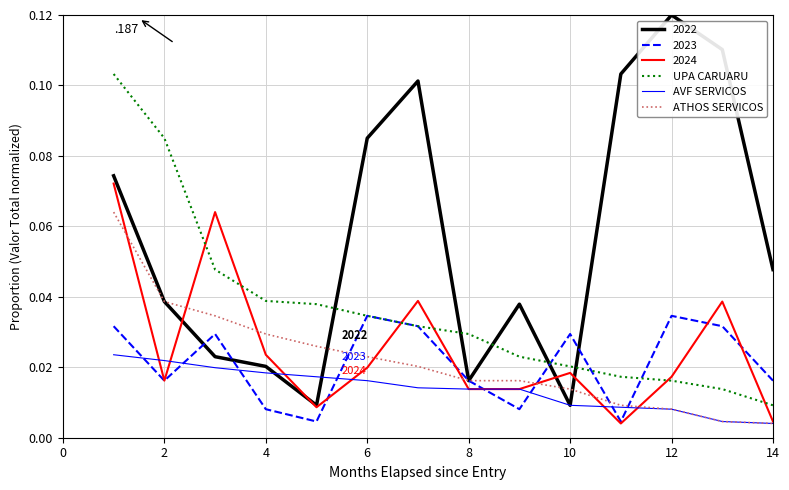

List the series in order of their peak value, highest first.

2022, UPA CARUARU, 2024, ATHOS SERVICOS, 2023, AVF SERVICOS